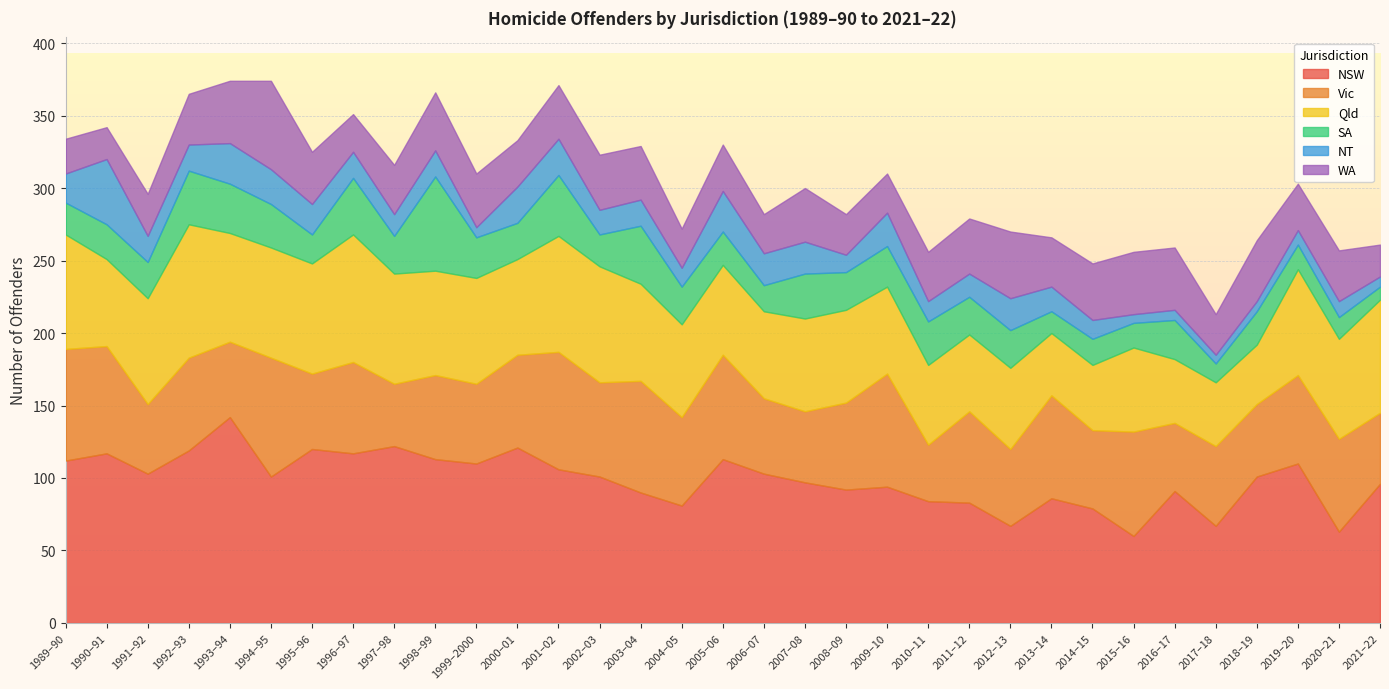

True or false: NSW and NT cross at least once.

False